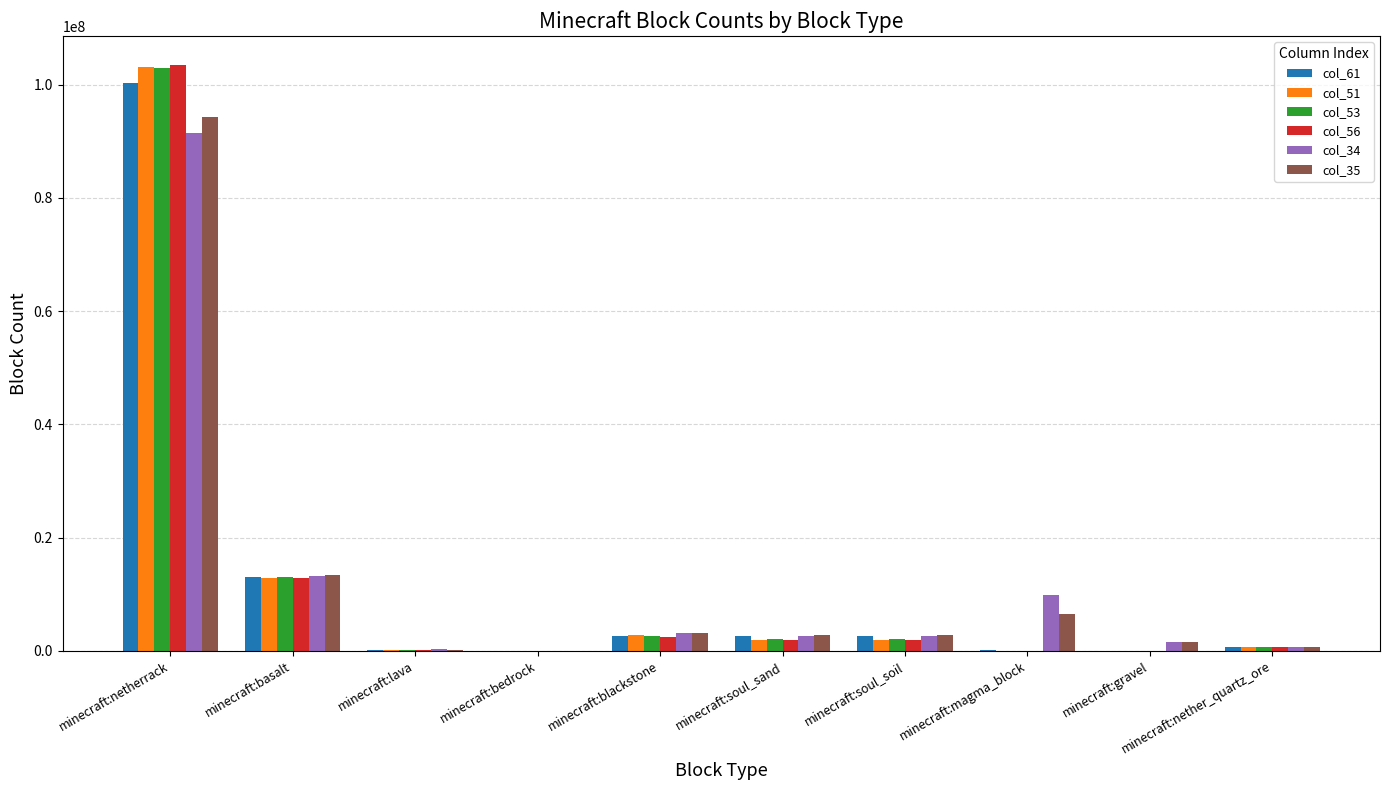

Are the bars grouped side by side (vs. stacked)?

Yes